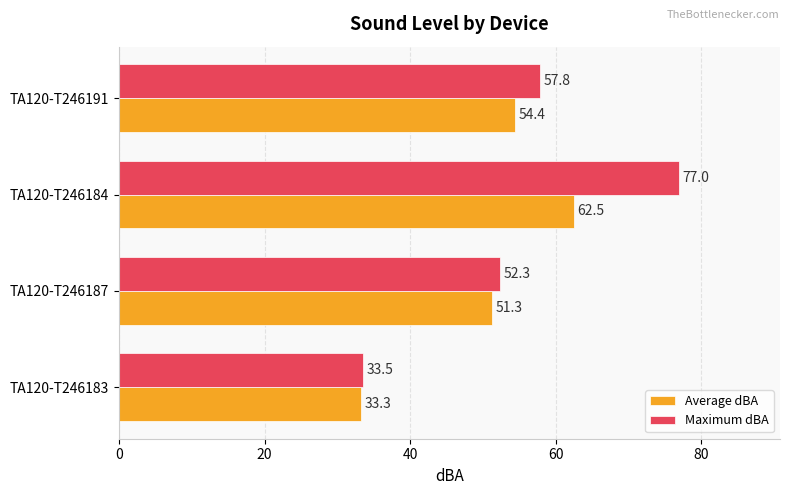

At which category is the sum across all series the highest?

TA120-T246184